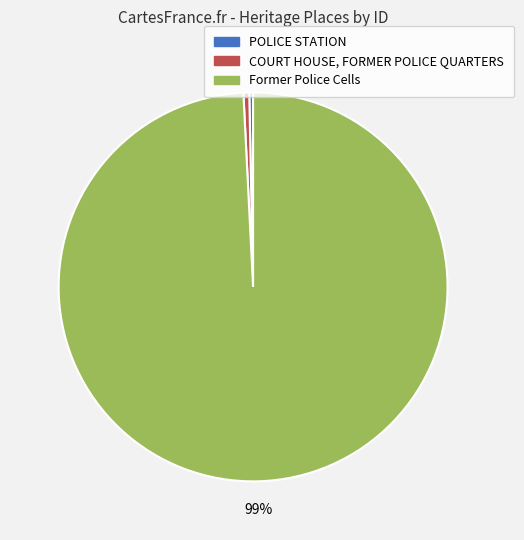

Do POLICE STATION and COURT HOUSE, FORMER POLICE QUARTERS together represent more than half of the pie?

No